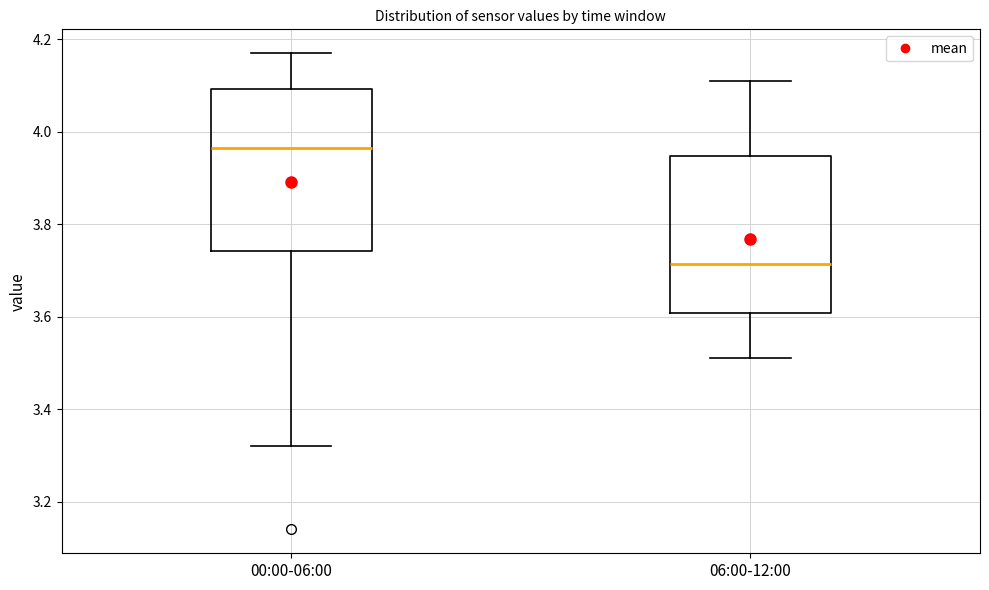

Where does the lower whisker of the box for 06:00-12:00 end on the y-axis? The values are not printed on the chart, so give them approximately, as read against the axis.

3.52